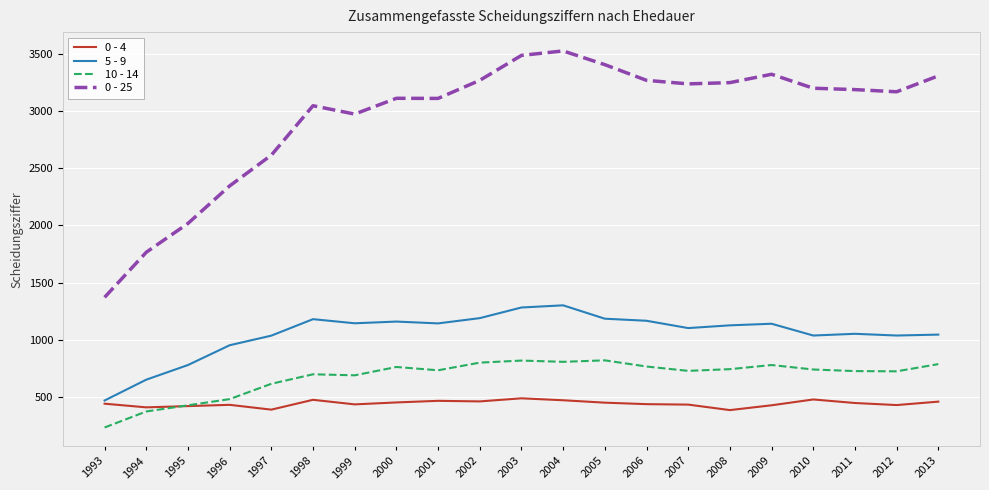

What is the smallest value displayed?

234